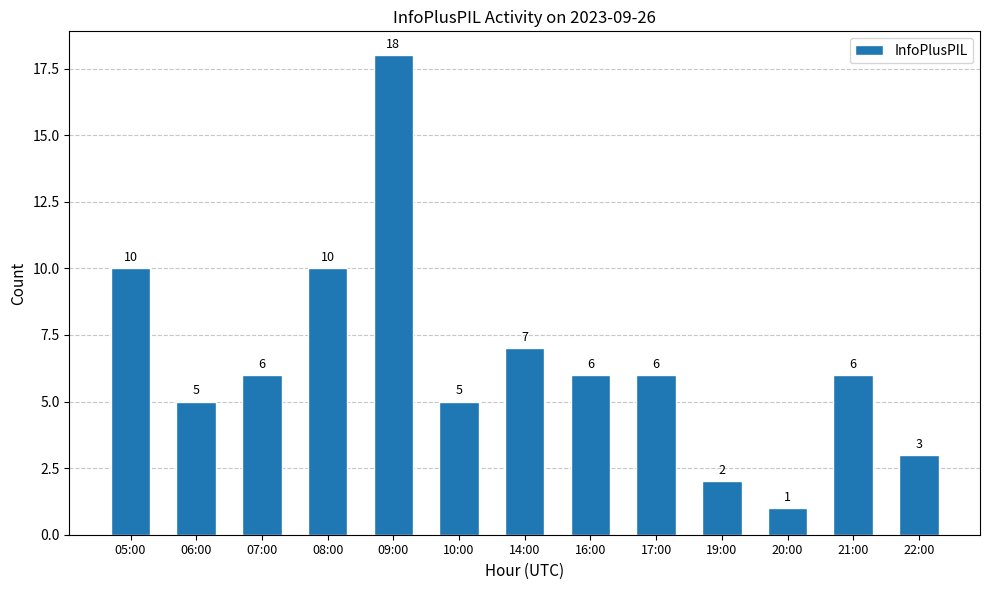

What is the label of the 11th bar from the right?

07:00